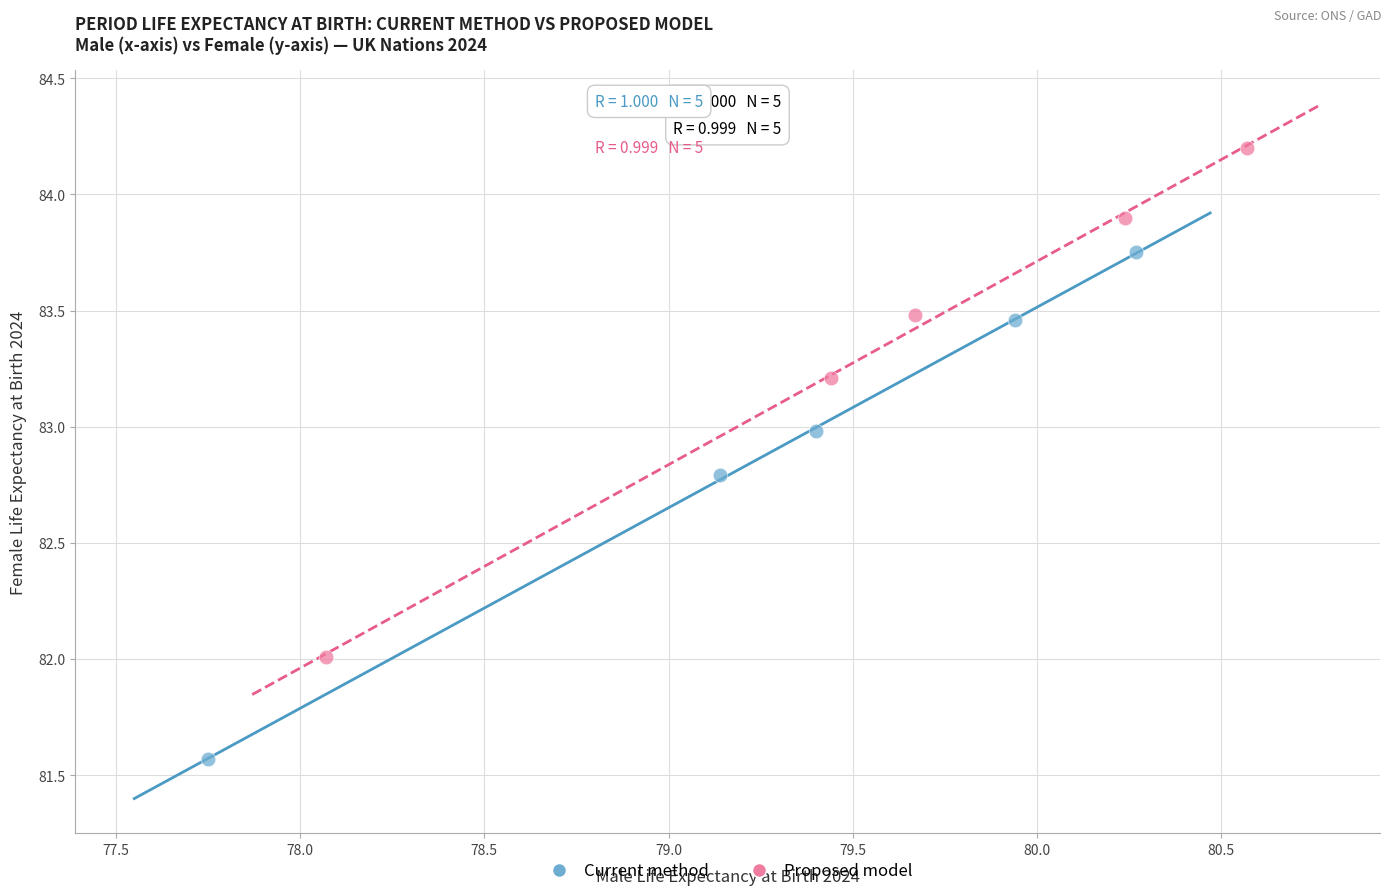

Which series has the largest Y range (max minus min)?

Proposed model